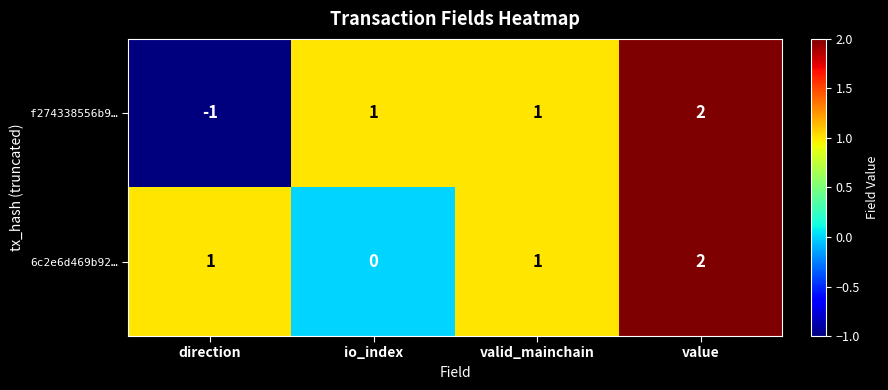

Is it true that f274338556b9… equals 2 at value?

True